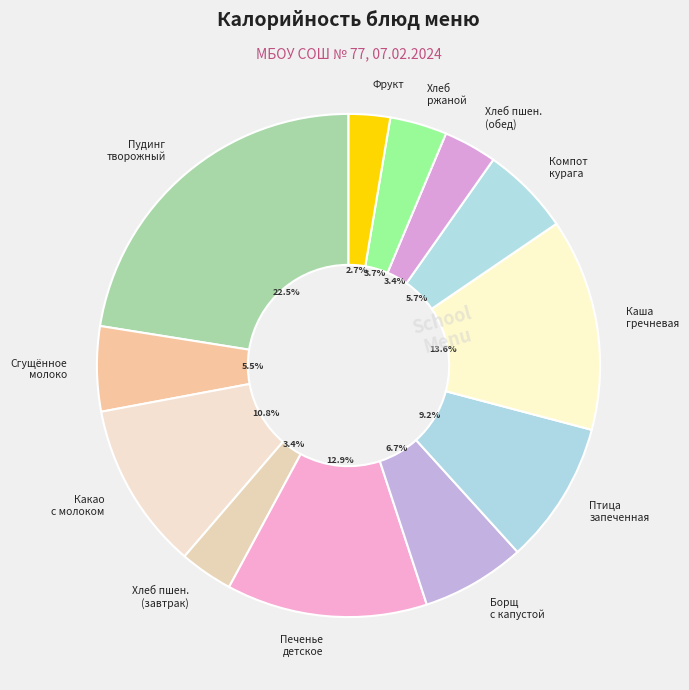

Do Каша гречневая and Какао с молоком together represent more than half of the pie?

No